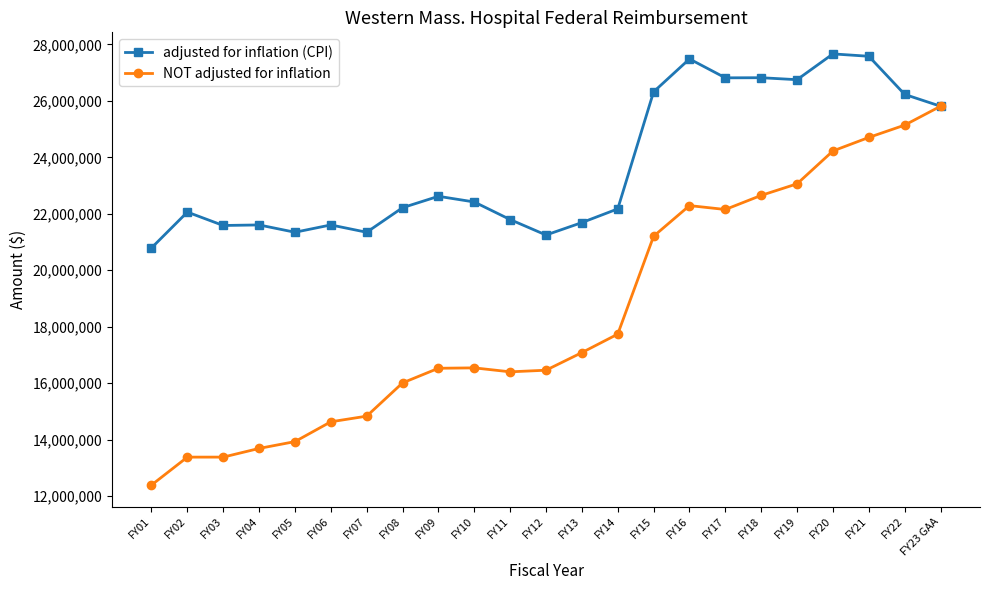

At which category is the sum across all series the highest?

FY21